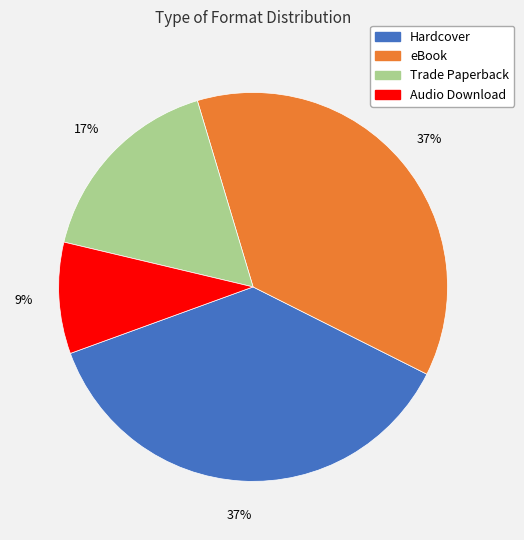

True or false: Hardcover accounts for 37% of the total.

True